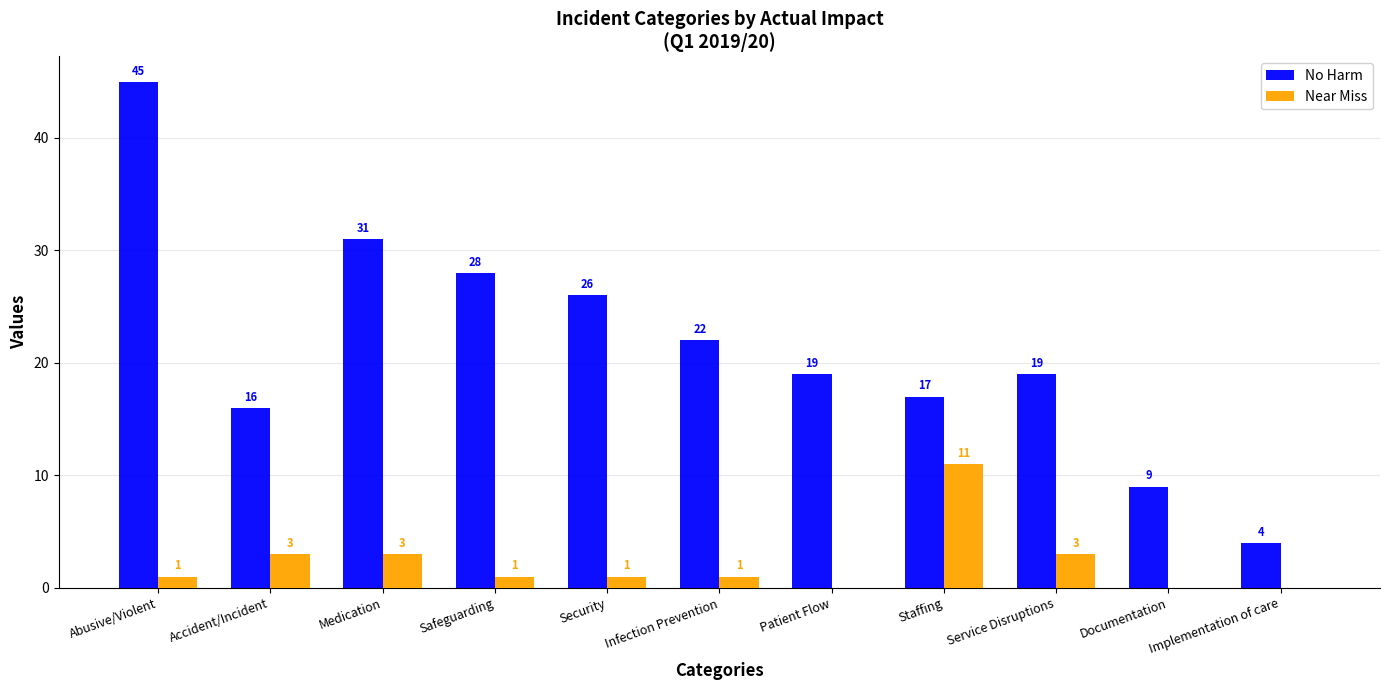

Is the value of Near Miss at Medication greater than the value of No Harm at Patient Flow?

No